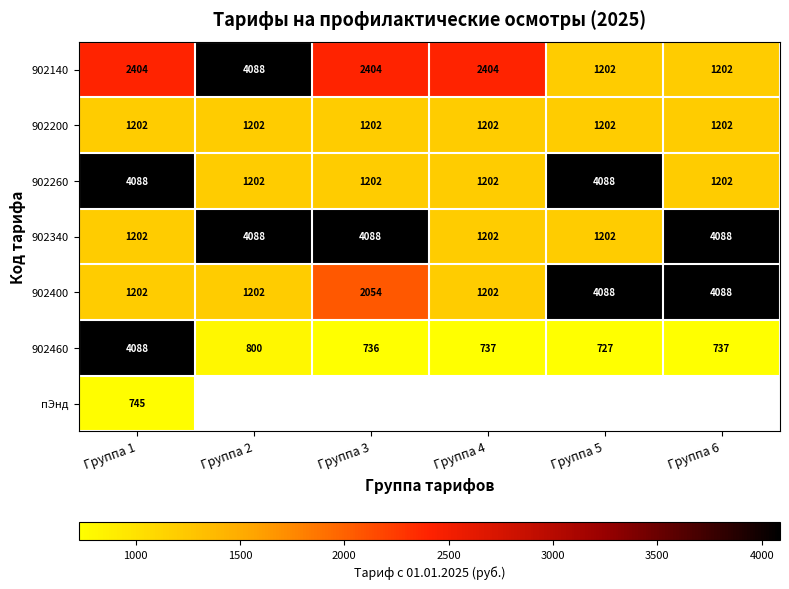

Which label corresponds to the smallest value in the chart?

Группа 5